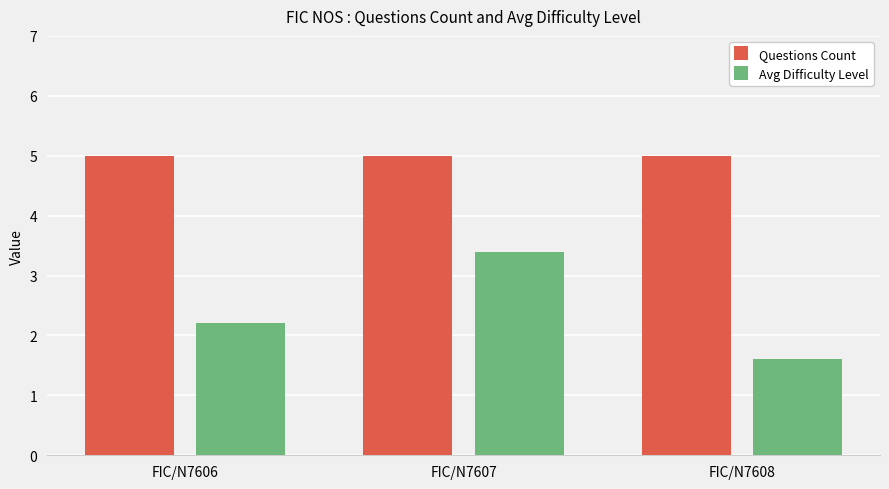

What is the minimum value shown in the chart?

1.6